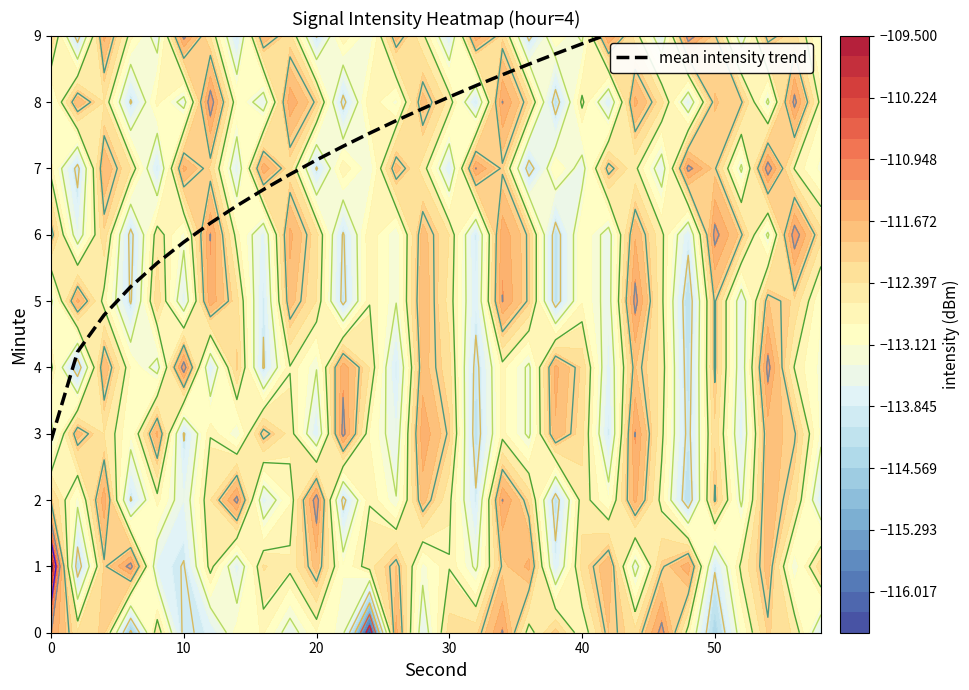

Reading left to right, list all the values displayed in this chart.

2.9	4.2	4.8	5.2	5.6	5.9	6.2	6.4	6.7	6.9	7.1	7.3	7.5	7.7	7.9	8.1	8.2	8.4	8.6	8.7	8.9	9.0	9.2	9.3	9.4	9.6	9.7	9.8	10.0	10.1